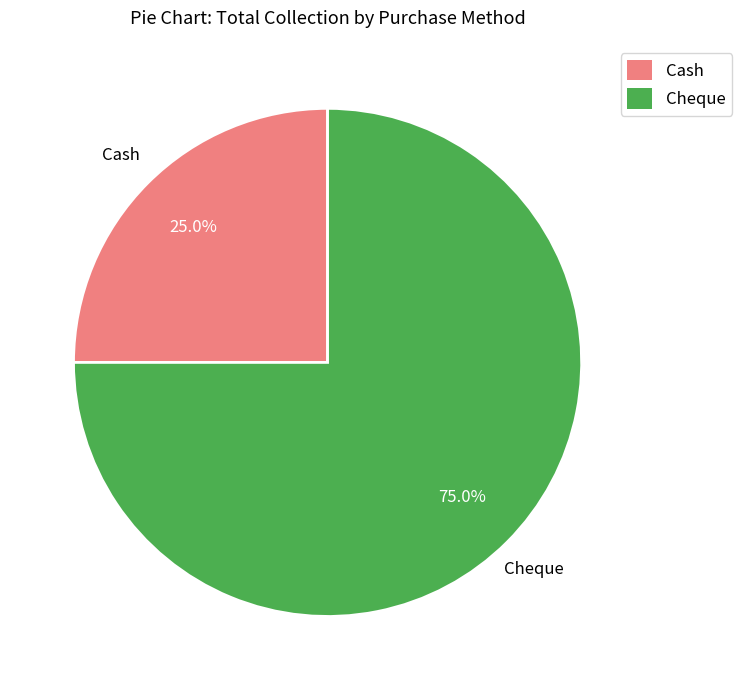

Does any single category account for the majority?

Yes